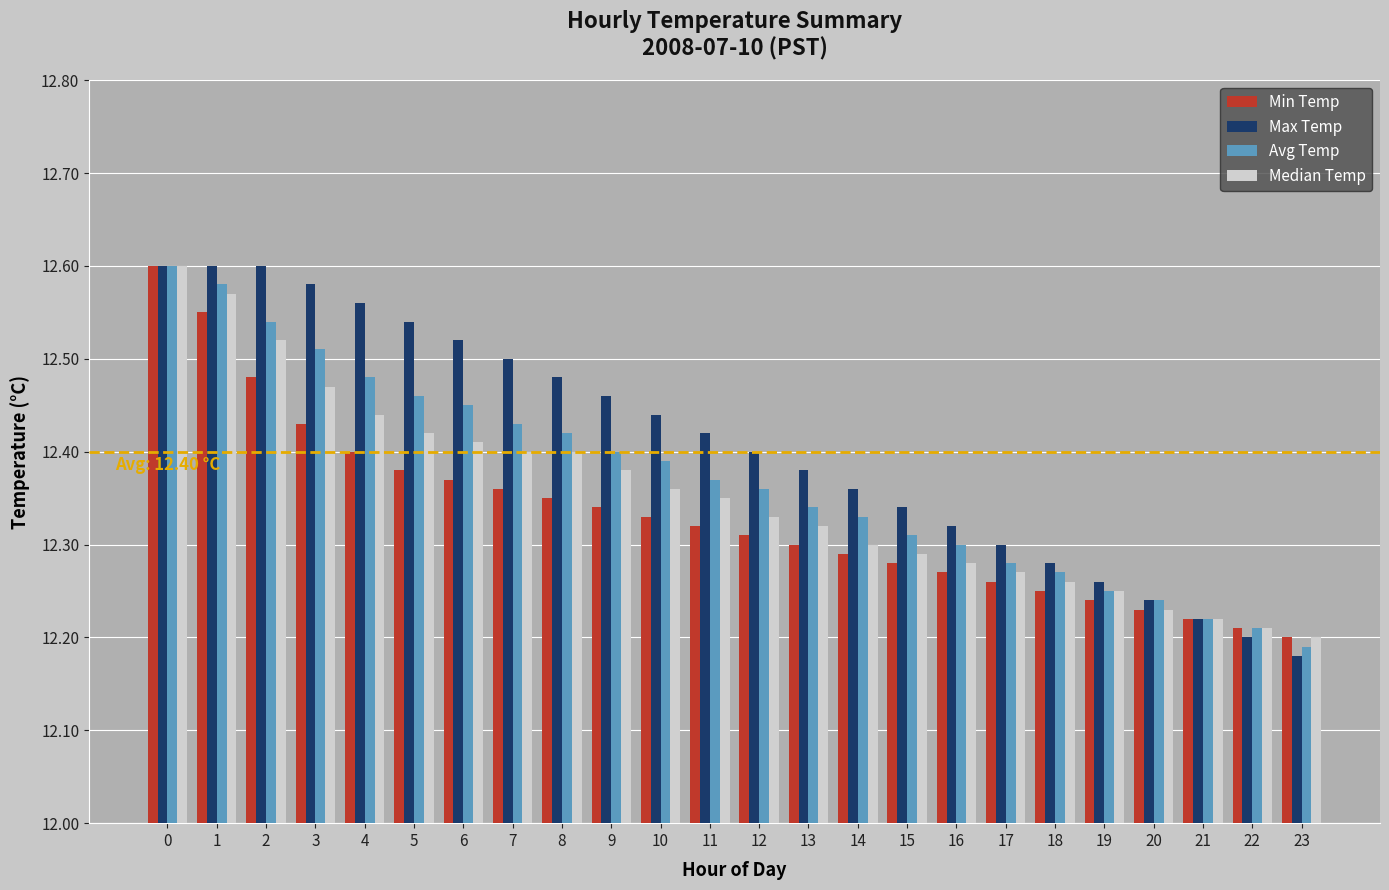

What is the sum of all Min Temp values?

296.0